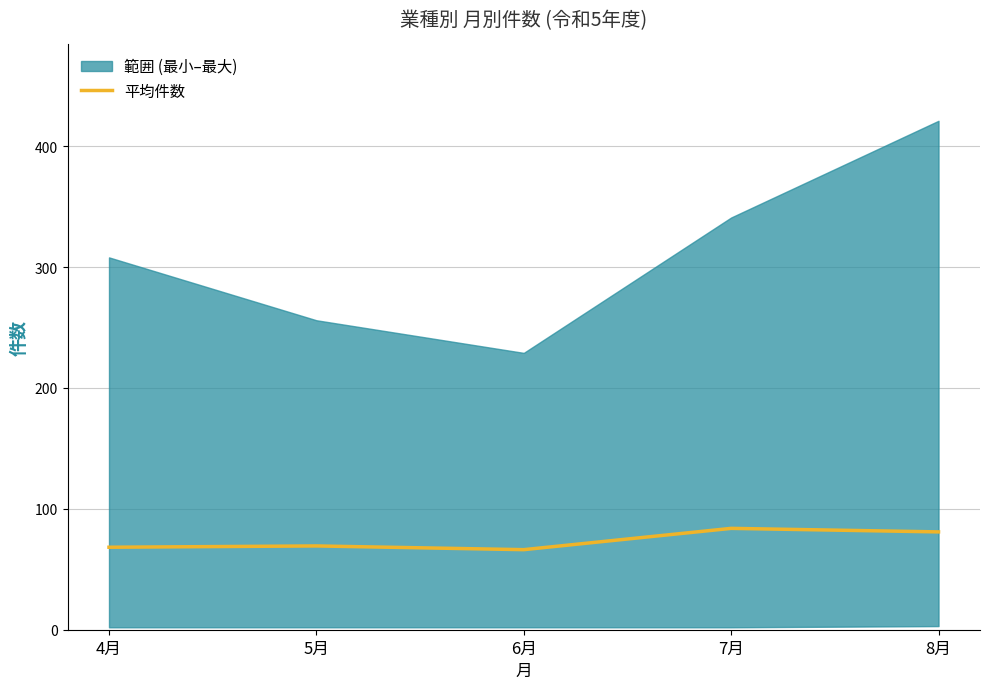

How many lines are shown in the chart?

1